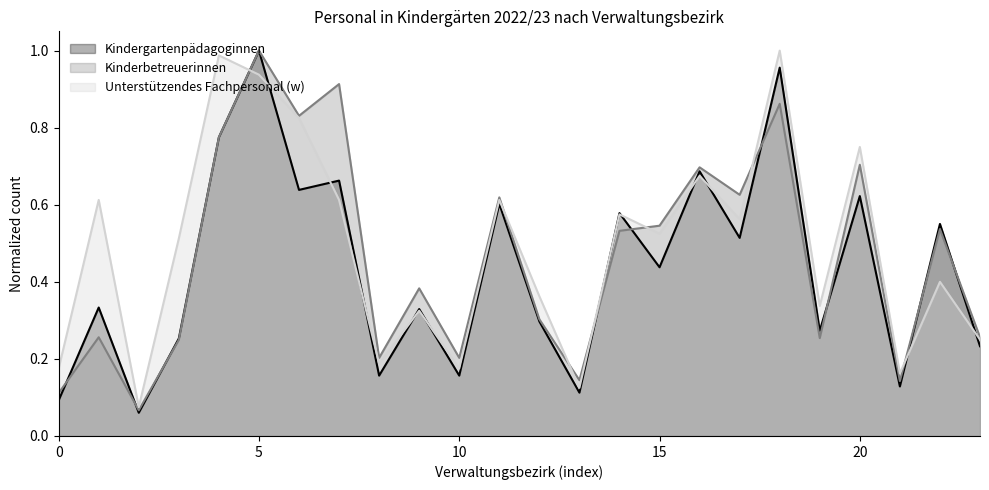

Between Bruck a.d. Leitha and Gänserndorf, which series saw the biggest shift?

Unterstützendes Fachpersonal (w)